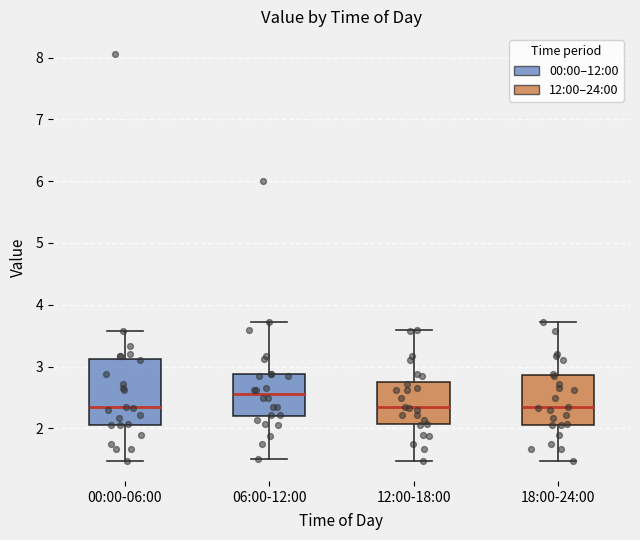

Which box is the tallest, from its lower edge to its upper edge?

00:00-06:00